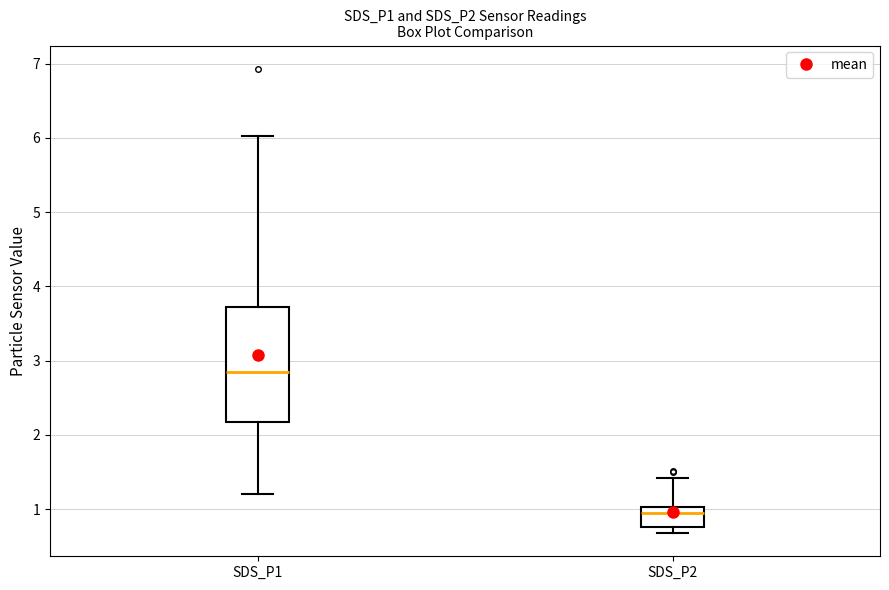

Which box's median line is the highest?

SDS_P1